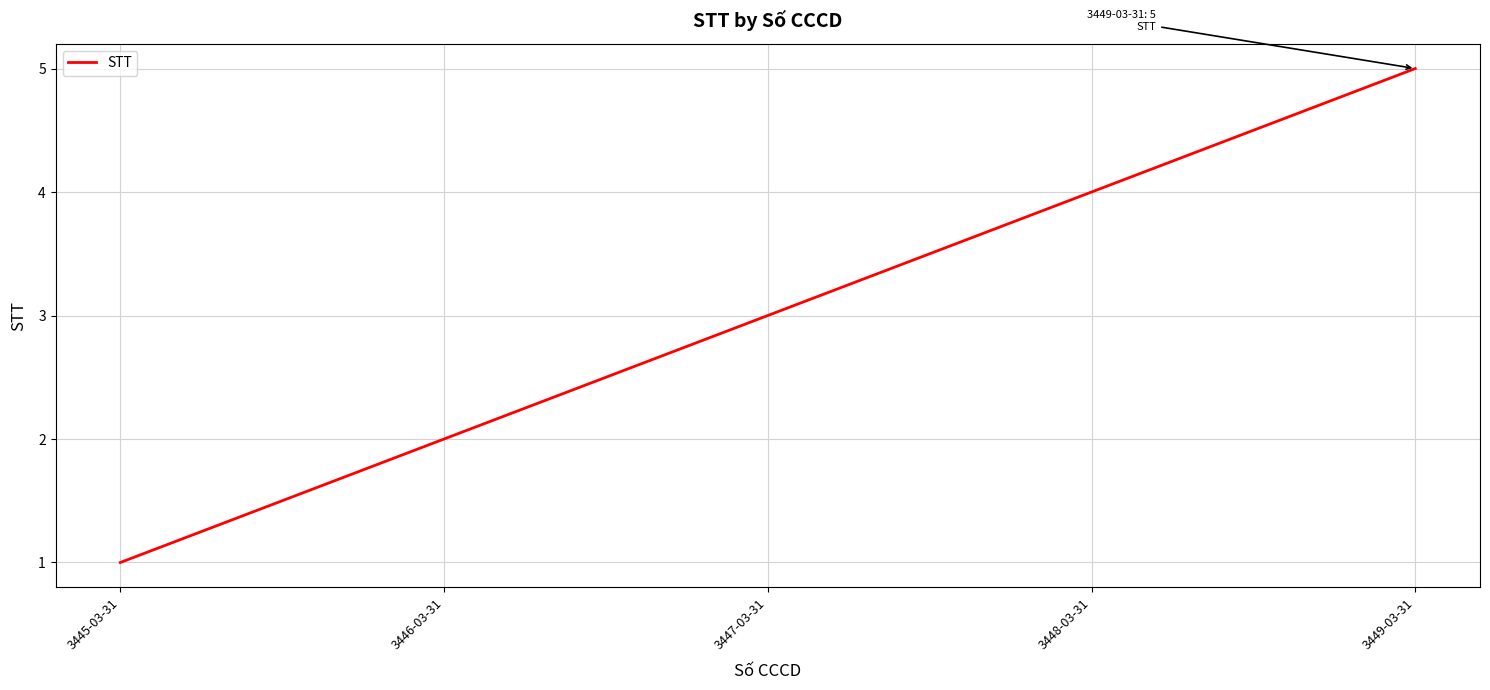

Rank the categories by value from highest to lowest.

3449-03-31, 3448-03-31, 3447-03-31, 3446-03-31, 3445-03-31